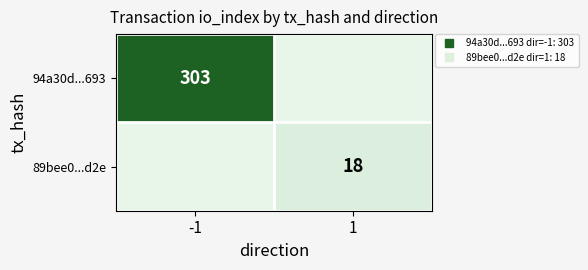

The value of 89bee0...d2e at 1 is 18.0. True or false?

True